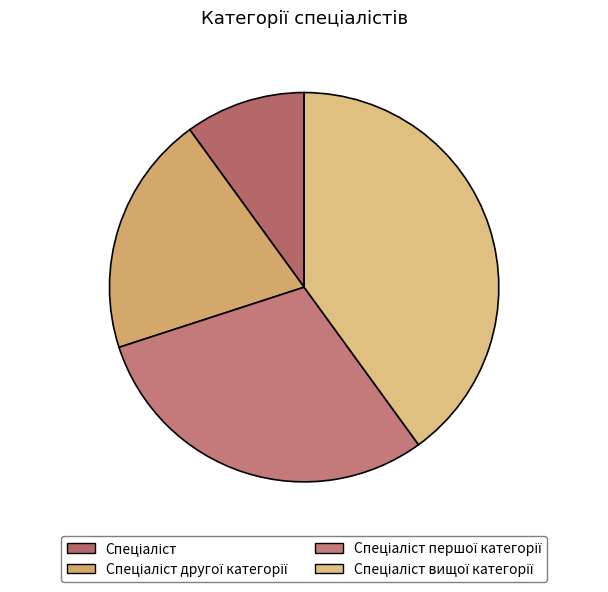

How many segments does this pie chart have?

4